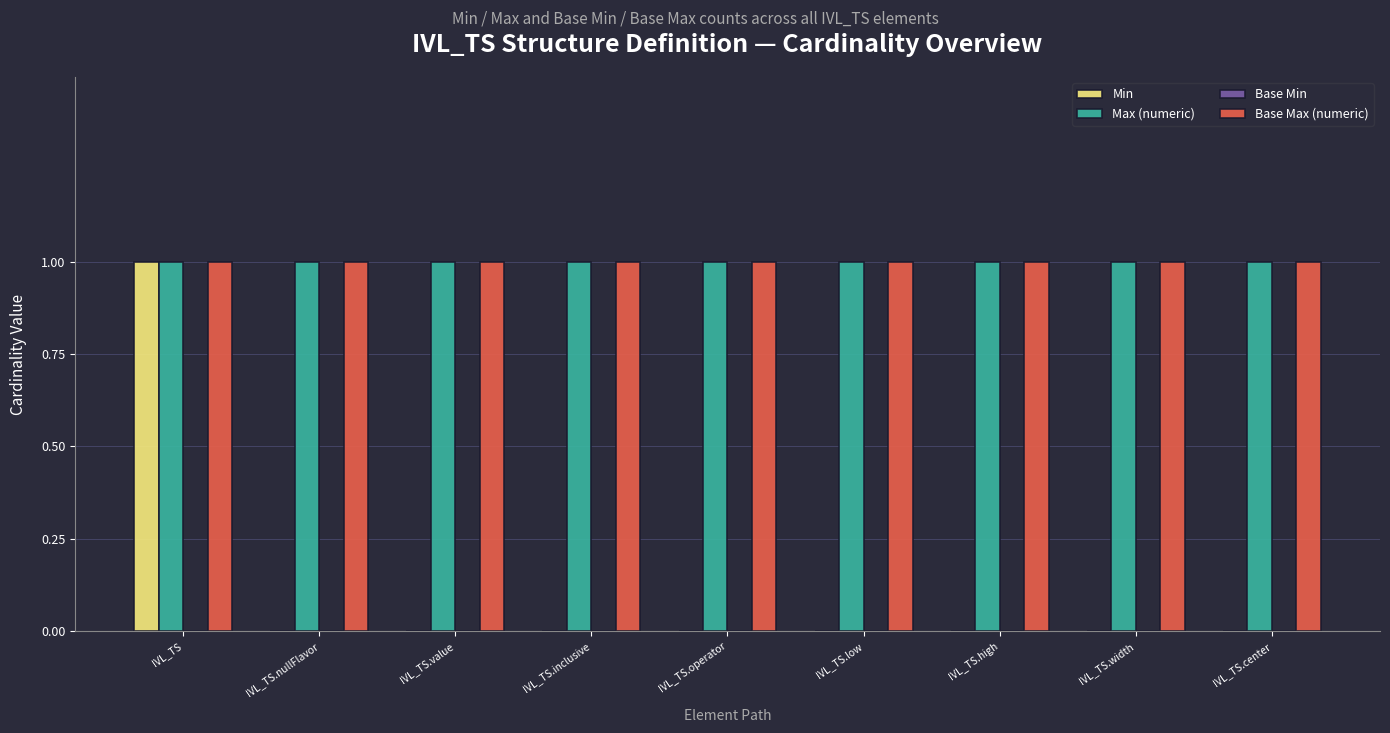

The Min series shows 1 at IVL_TS.low. True or false?

False